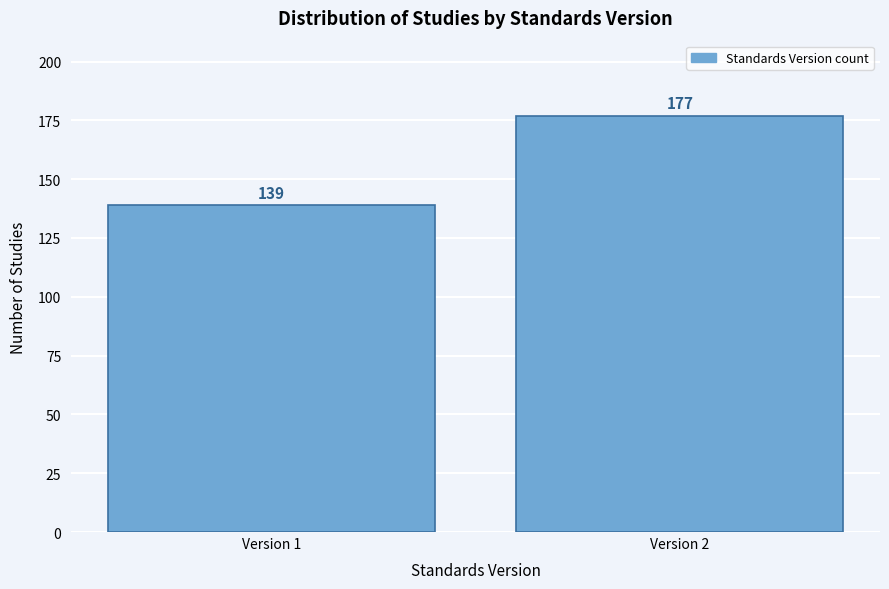

Reading left to right, extract all data points from this chart.

139	177